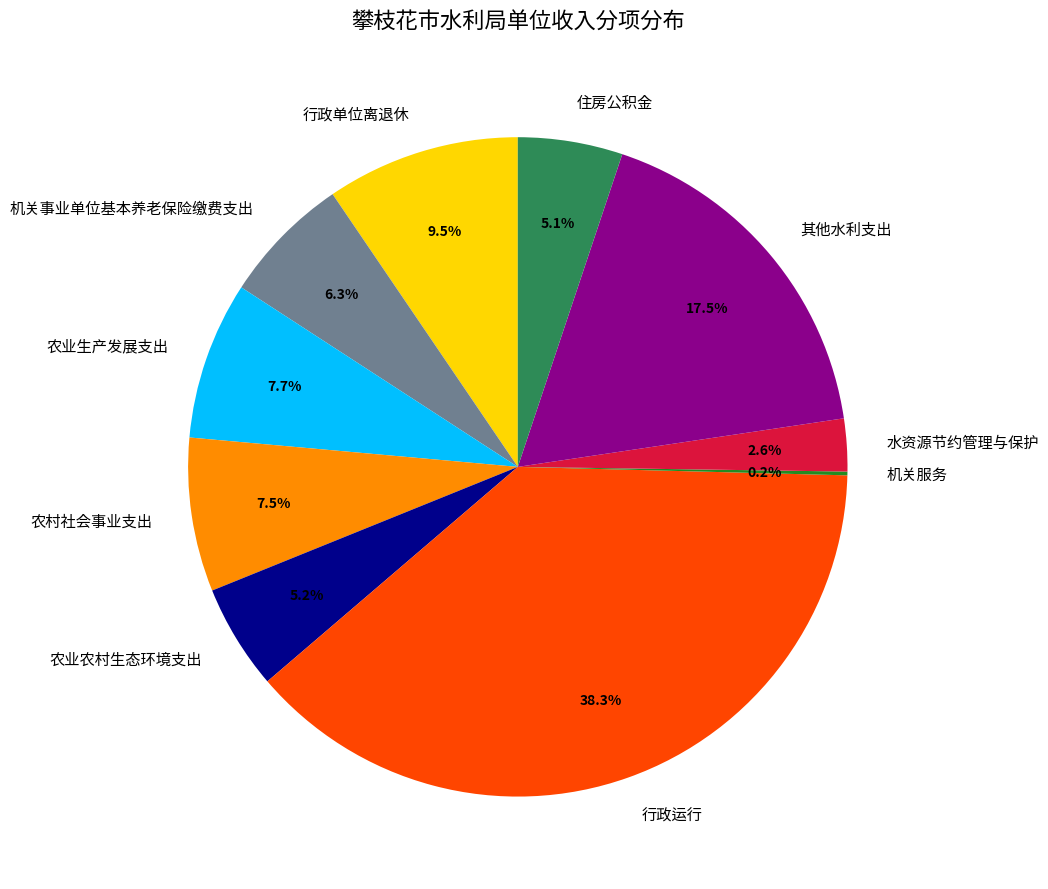

What is the ratio of the value at 水资源节约管理与保护 to the value at 农业农村生态环境支出?

0.5